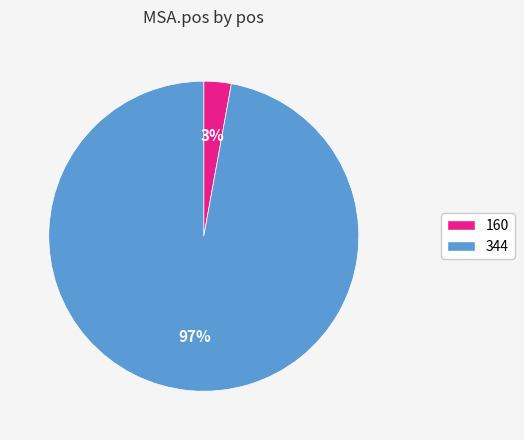

To the nearest percent, what is the difference between the 160 and 344 slice percentages?

94%